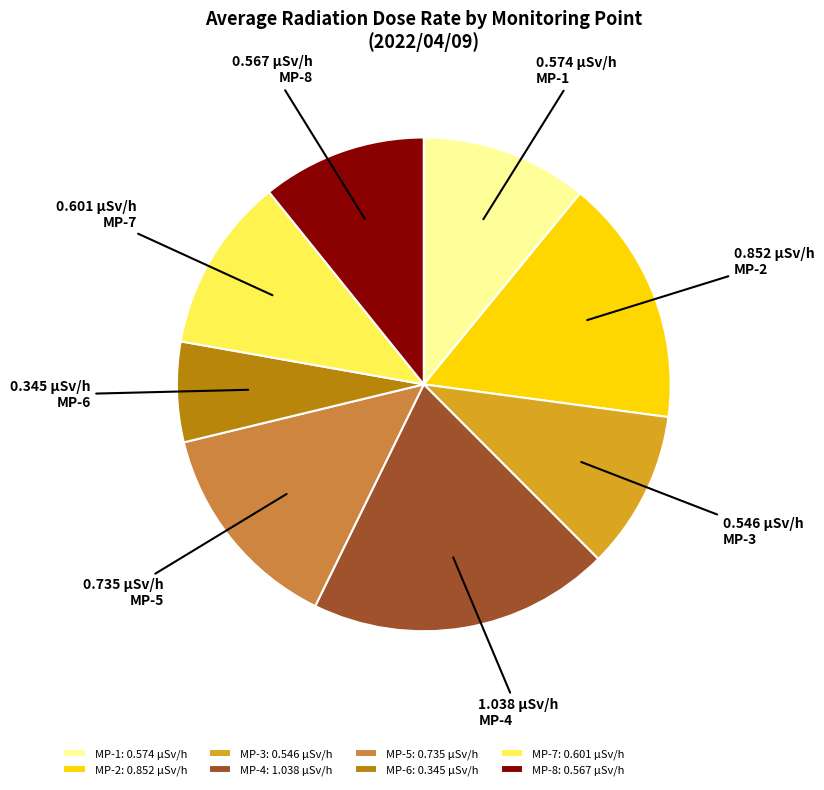

Which category has the smallest portion of the pie?

MP-6